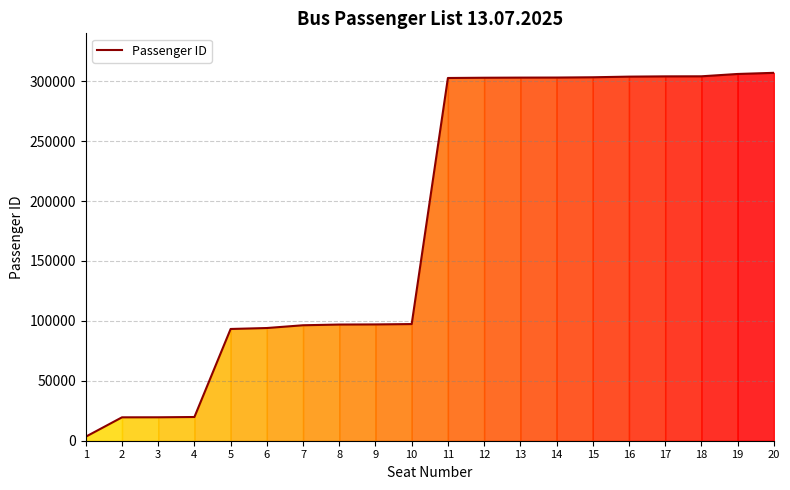

What is the maximum value shown in the chart?

307038